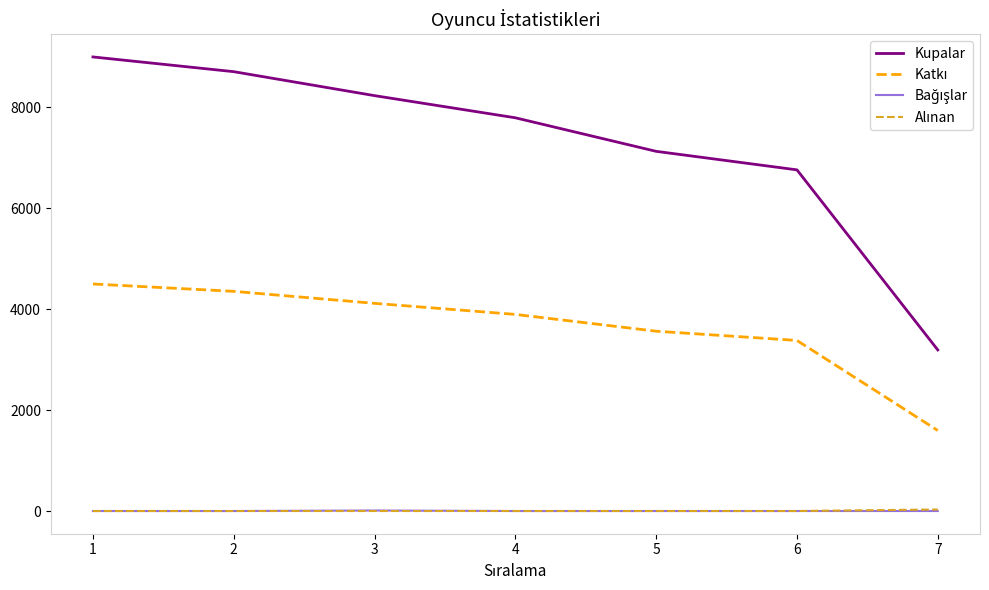

Which series has the largest total across all categories?

Kupalar